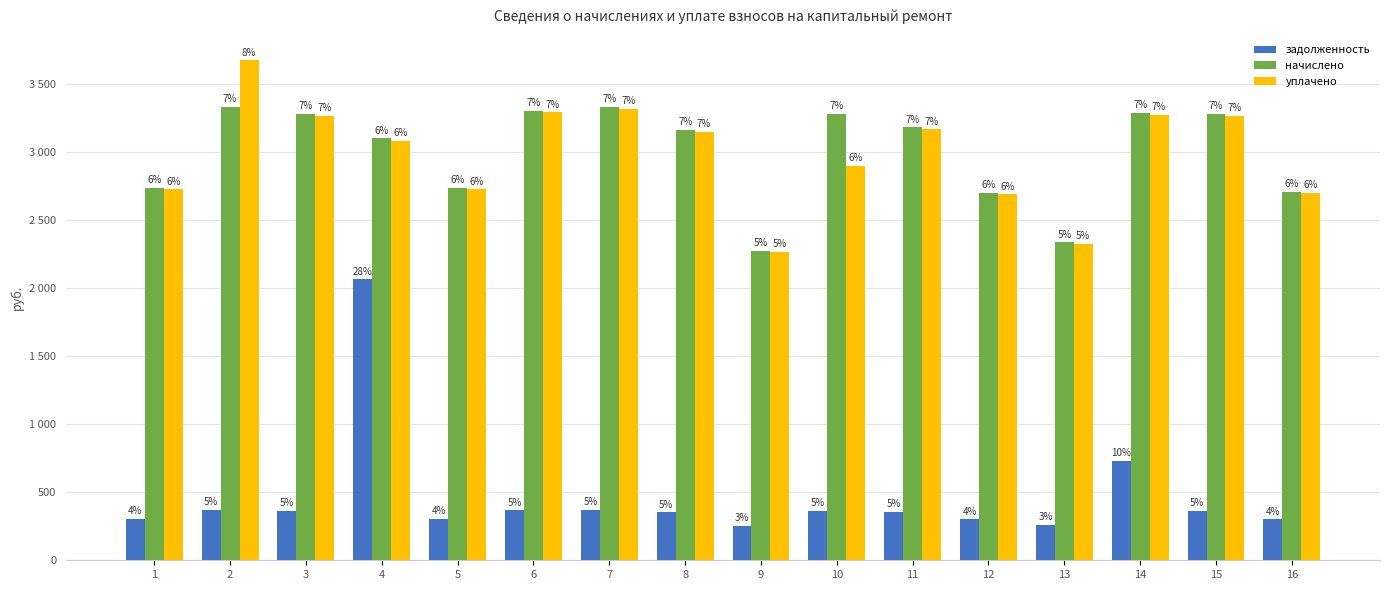

What is the difference between the second highest and second lowest values in the задолженность series?

470.8